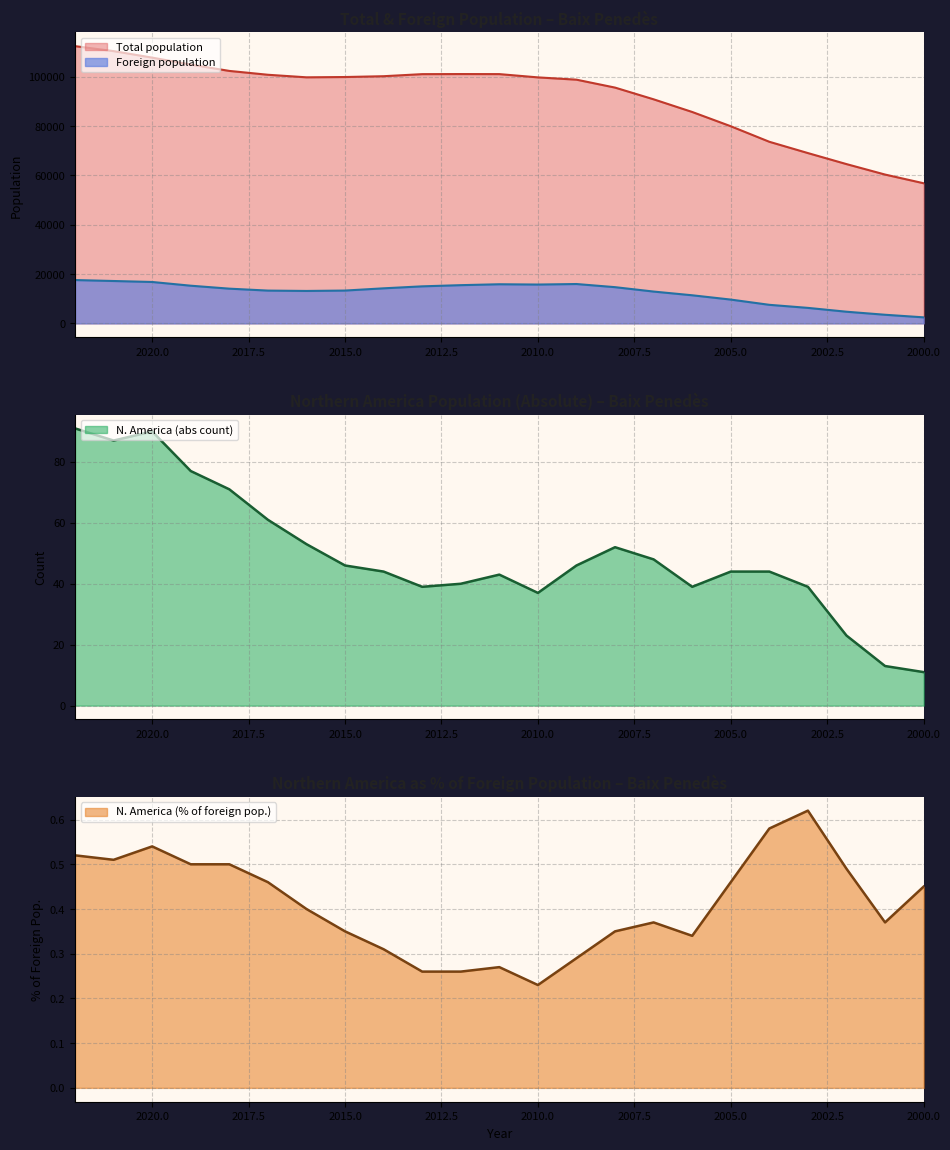

Is the value of Foreign population at 2014 greater than the value of N. America (abs) at 2001?

Yes